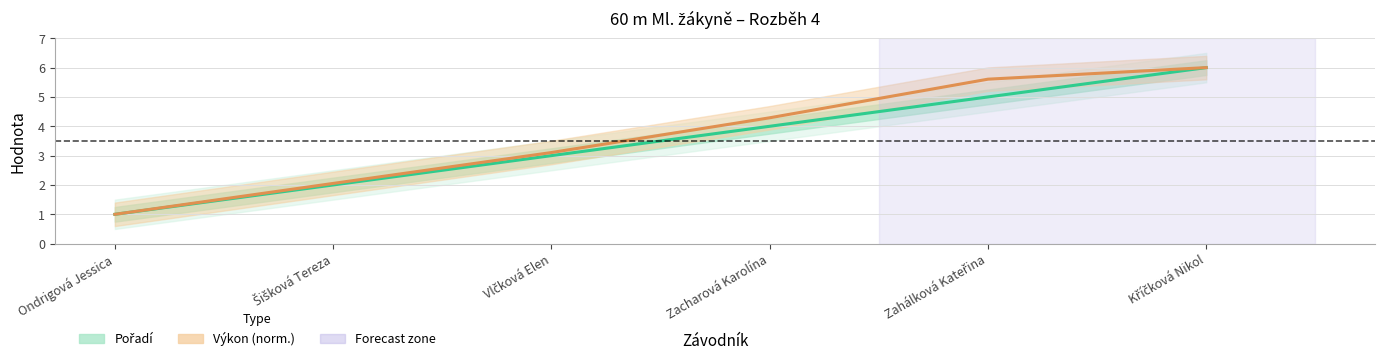

What is the difference between the second highest and second lowest values in the Pořadí series?

3.0